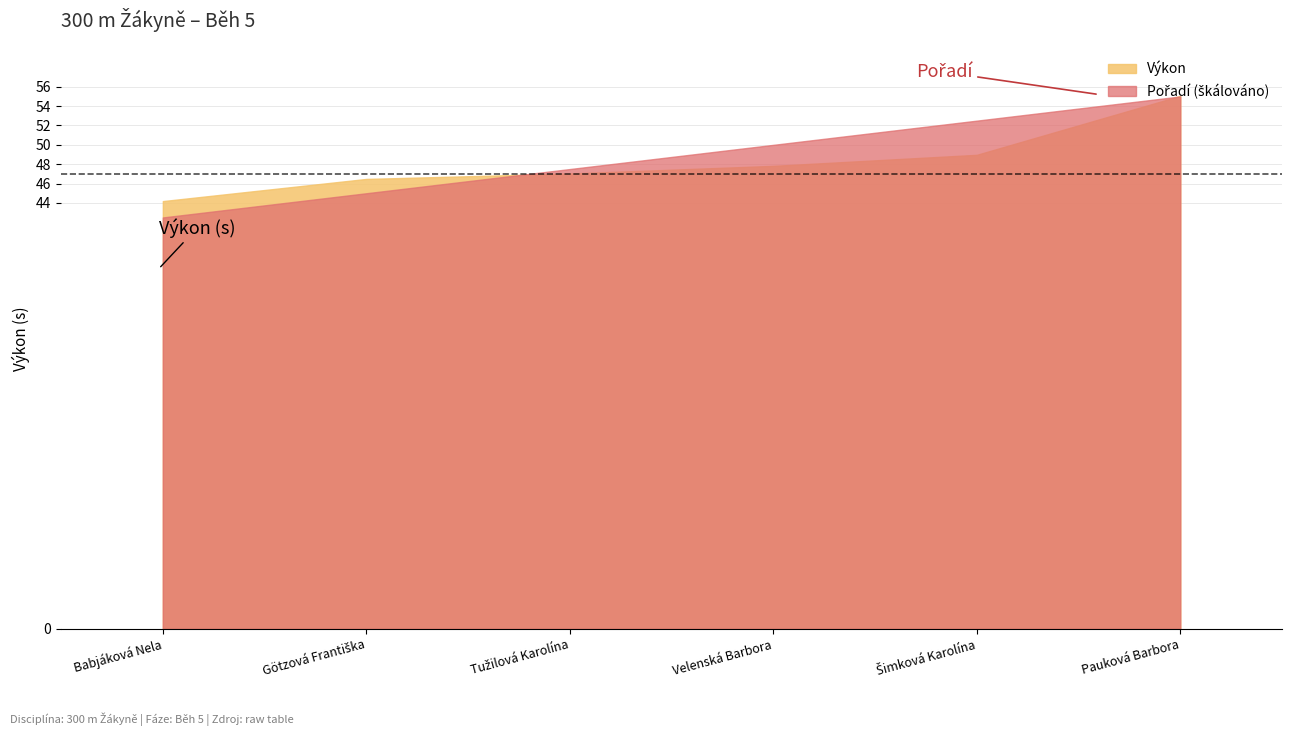

Does the chart have visible grid lines?

Yes